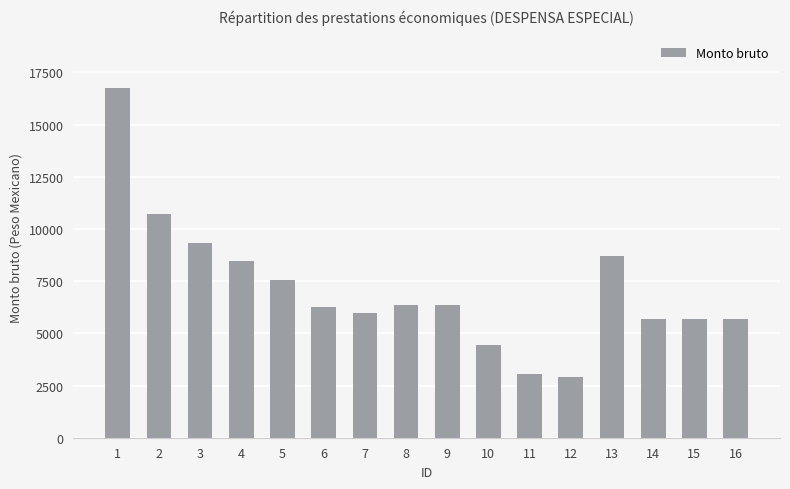

Reading left to right, extract all data points from this chart.

1=16760	2=10742	3=9317	4=8456	5=7557	6=6281	7=5954	8=6368	9=6368	10=4446	11=3063	12=2900	13=8715	14=5685	15=5685	16=5685